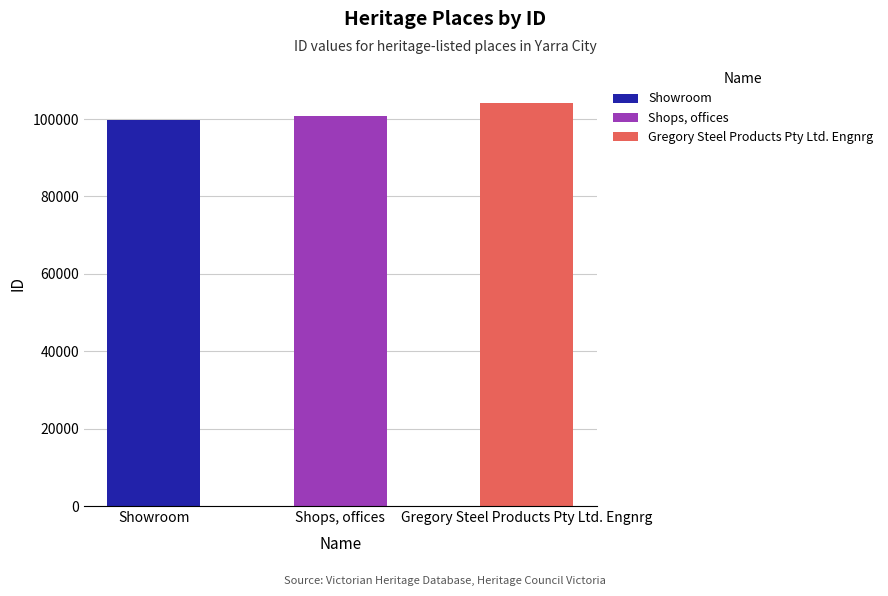

What is the sum of all values?

304515